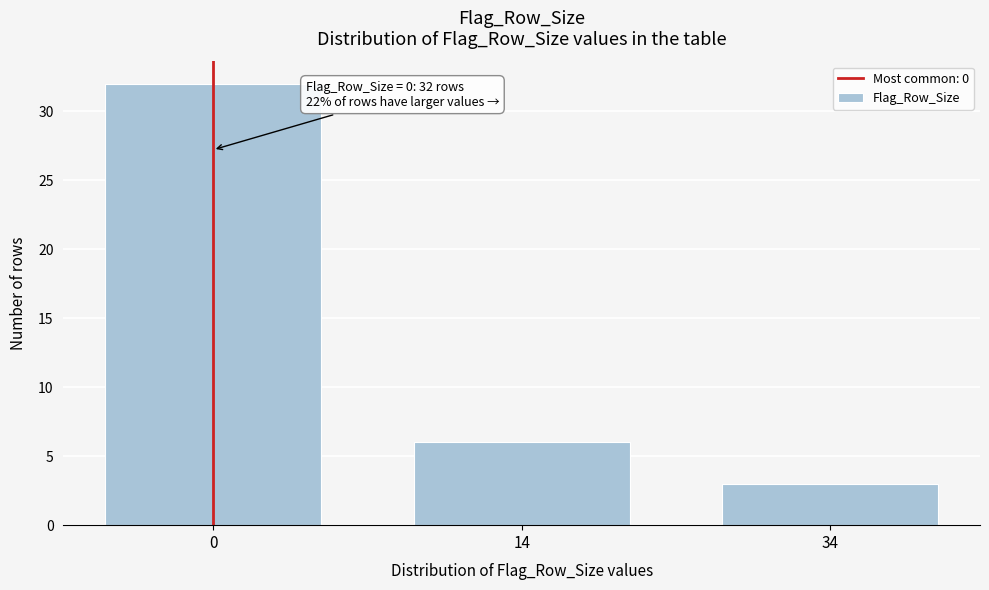

Reading right to left, what are all the values shown in this chart?

34=3	14=6	0=32